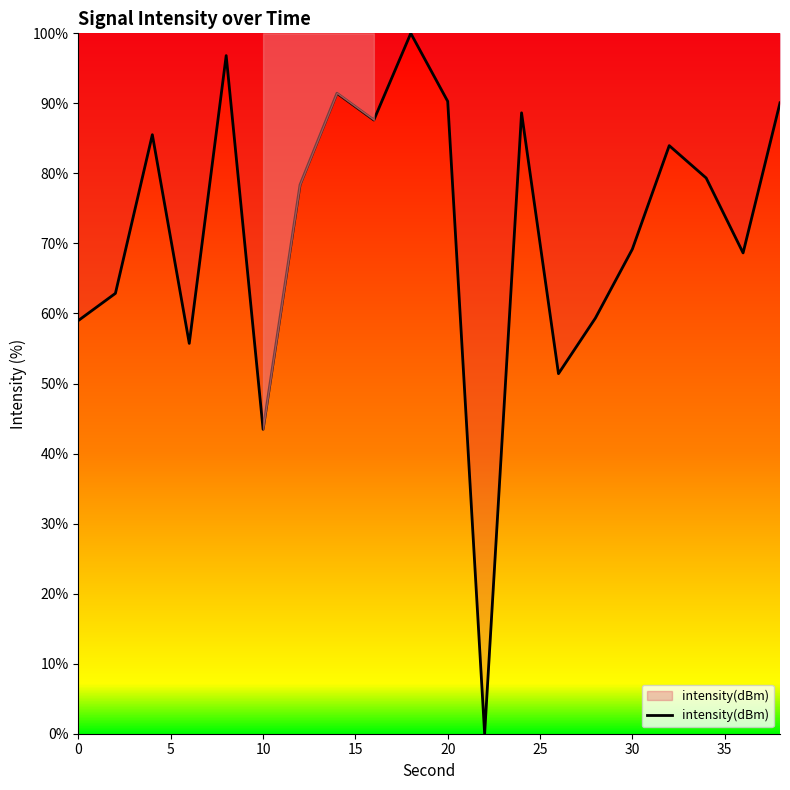

What is the difference between the maximum and minimum values?

100.0